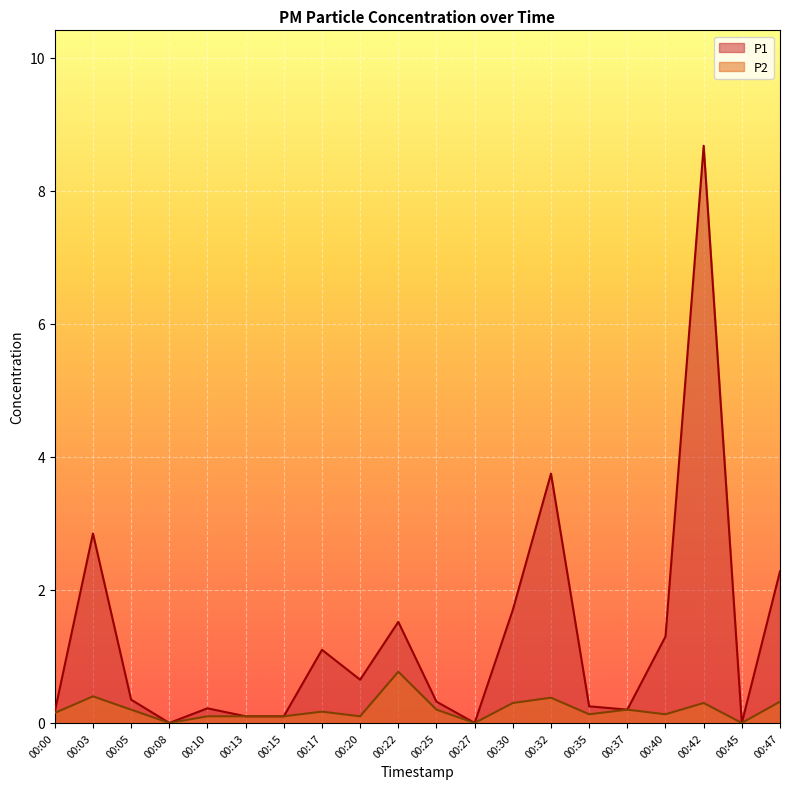

Is the value of P2 at 00:05 greater than the value of P1 at 00:27?

Yes